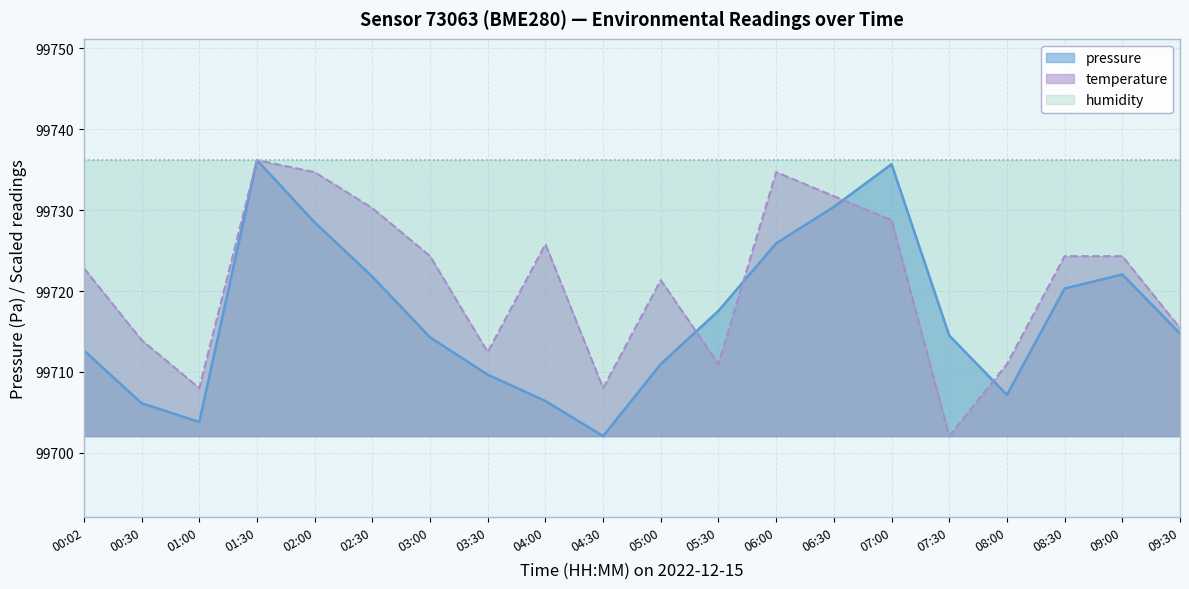

In temperature, how many points are lower than both neighbors (excluding endpoints)?

5